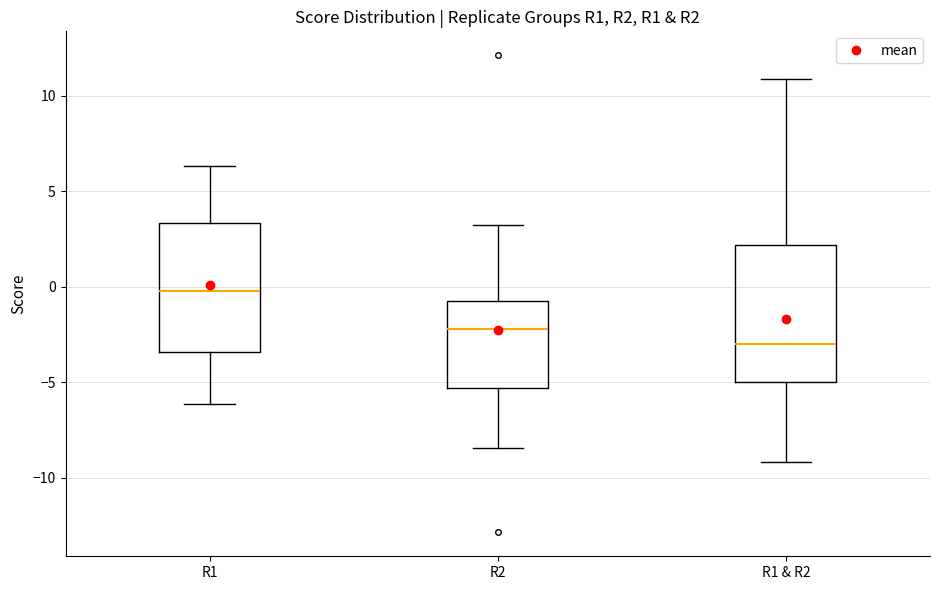

Reading left to right, read every box against the y-axis: the position of its median line, the range the box covers, and the ends of its whiskers. The values are not printed on the chart, so give them approximately, as read against the axis.

R1: median 0.0, box -3.5 to 3.5, whiskers -6.0 to 6.5
R2: median -2.0, box -5.5 to -0.5, whiskers -8.5 to 3.0
R1 & R2: median -3.0, box -5.0 to 2.0, whiskers -9.0 to 11.0